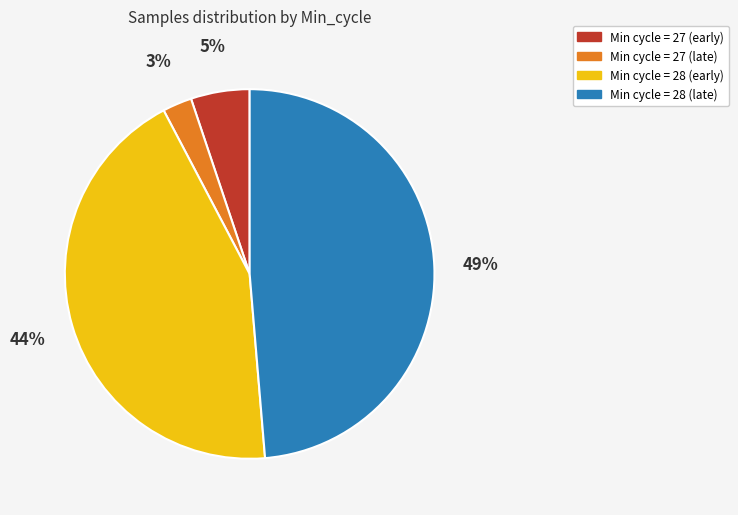

Is there a majority slice in this chart?

No